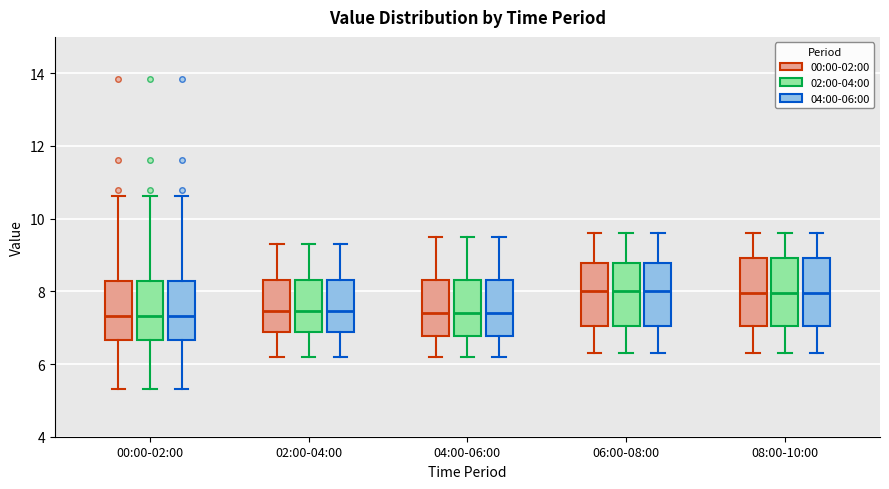

Reading left to right, transcribe this box plot: for each box, give where its median line is, the range the box spans, and where its two whiskers end, as read against the y-axis. The values are not printed on the chart, so give them approximately, as read against the axis.

00:00-02:00 (00:00-02:00): median 7.4, box 6.6 to 8.2, whiskers 5.4 to 10.6
00:00-02:00 (02:00-04:00): median 7.4, box 6.6 to 8.2, whiskers 5.4 to 10.6
00:00-02:00 (04:00-06:00): median 7.4, box 6.6 to 8.2, whiskers 5.4 to 10.6
02:00-04:00 (00:00-02:00): median 7.4, box 6.8 to 8.4, whiskers 6.2 to 9.4
02:00-04:00 (02:00-04:00): median 7.4, box 6.8 to 8.4, whiskers 6.2 to 9.4
02:00-04:00 (04:00-06:00): median 7.4, box 6.8 to 8.4, whiskers 6.2 to 9.4
04:00-06:00 (00:00-02:00): median 7.4, box 6.8 to 8.4, whiskers 6.2 to 9.6
04:00-06:00 (02:00-04:00): median 7.4, box 6.8 to 8.4, whiskers 6.2 to 9.6
04:00-06:00 (04:00-06:00): median 7.4, box 6.8 to 8.4, whiskers 6.2 to 9.6
06:00-08:00 (00:00-02:00): median 8.0, box 7.0 to 8.8, whiskers 6.4 to 9.6
06:00-08:00 (02:00-04:00): median 8.0, box 7.0 to 8.8, whiskers 6.4 to 9.6
06:00-08:00 (04:00-06:00): median 8.0, box 7.0 to 8.8, whiskers 6.4 to 9.6
08:00-10:00 (00:00-02:00): median 8.0, box 7.0 to 9.0, whiskers 6.4 to 9.6
08:00-10:00 (02:00-04:00): median 8.0, box 7.0 to 9.0, whiskers 6.4 to 9.6
08:00-10:00 (04:00-06:00): median 8.0, box 7.0 to 9.0, whiskers 6.4 to 9.6